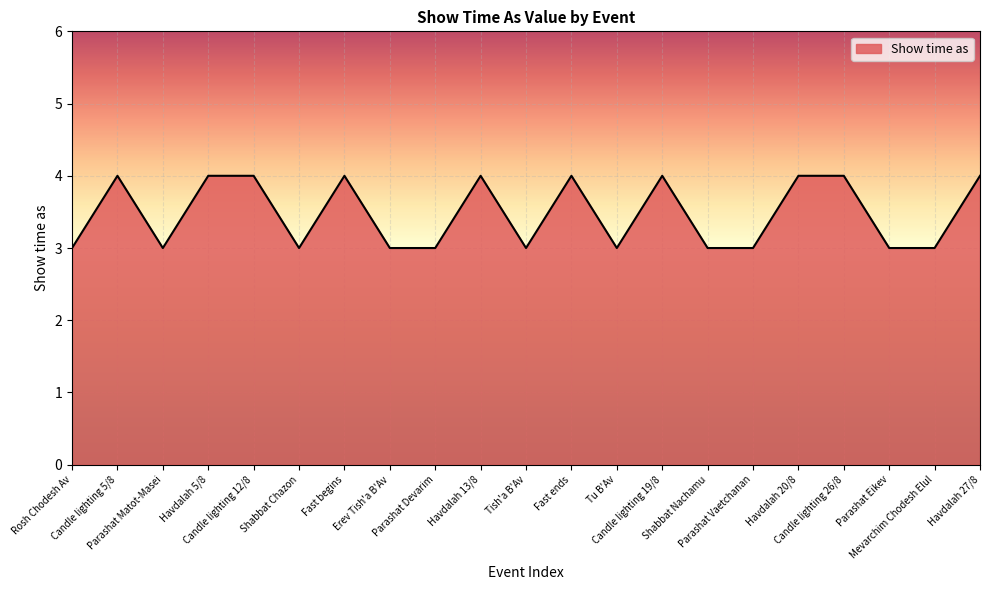

Is it true that the value at Parashat Eikev is 5?

False